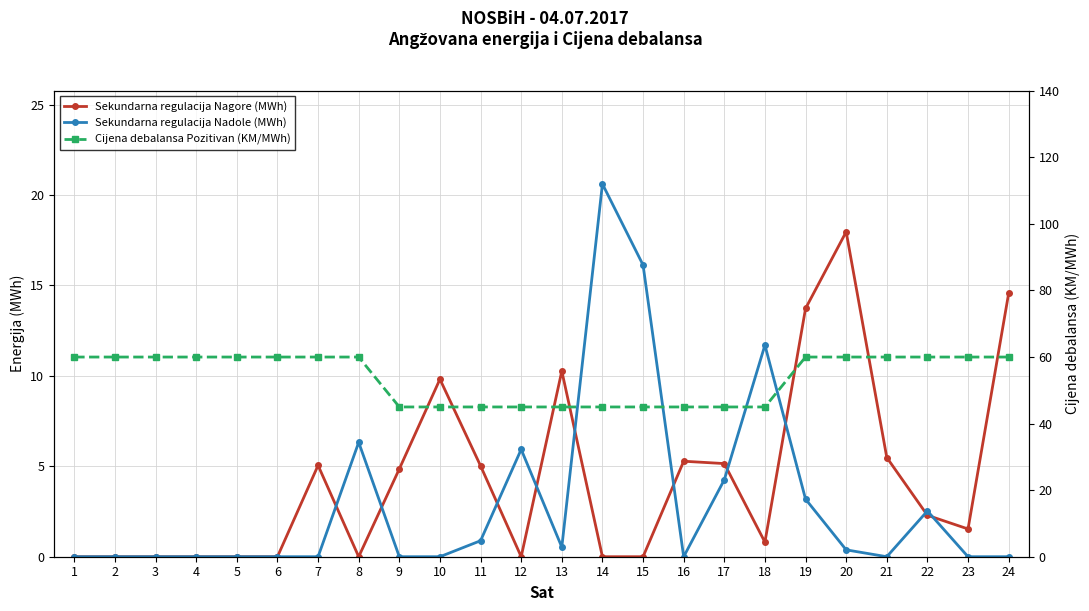

Rank the series at 21 from highest to lowest value.

Cijena debalansa Pozitivan (KM/MWh), Sekundarna regulacija Nagore (MWh), Sekundarna regulacija Nadole (MWh)